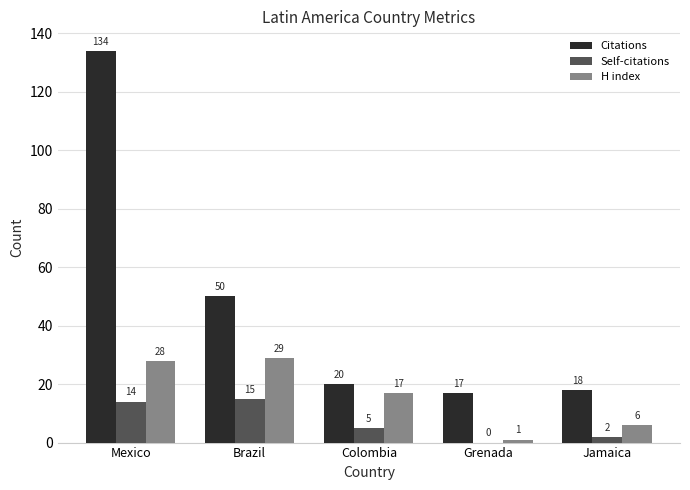

Where does the Citations series first go above 20?

Mexico